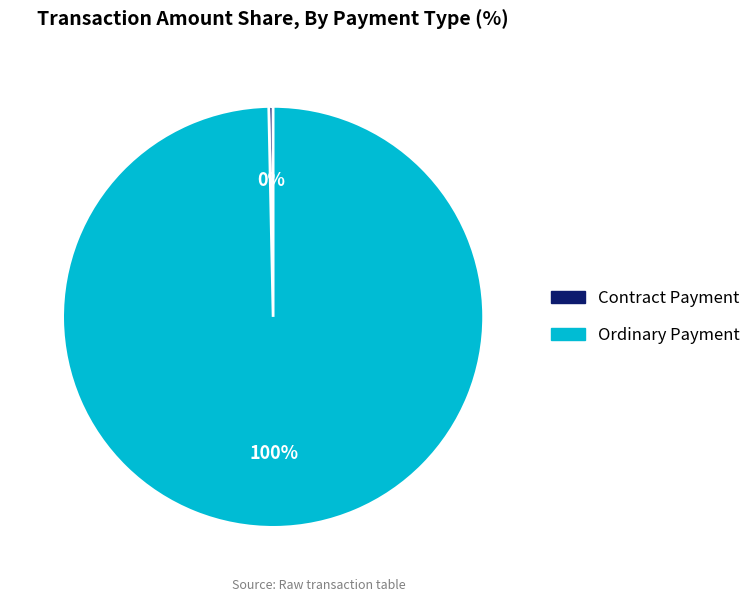

Which slice represents more than half of the pie?

Ordinary Payment